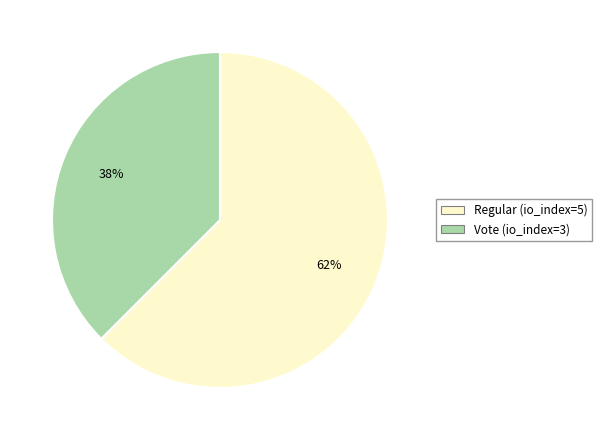

Combined, do Regular (io_index=5) and Vote (io_index=3) account for over 50%?

Yes